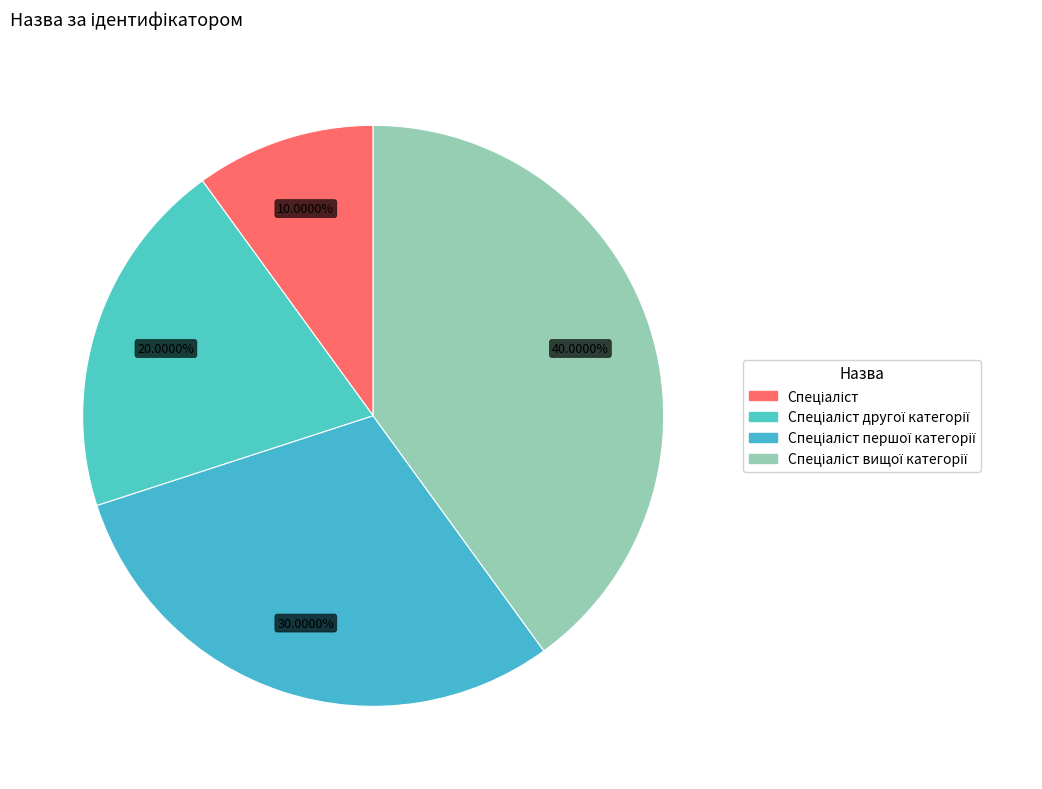

What portion of the pie excludes Спеціаліст вищої категорії?

60.0%